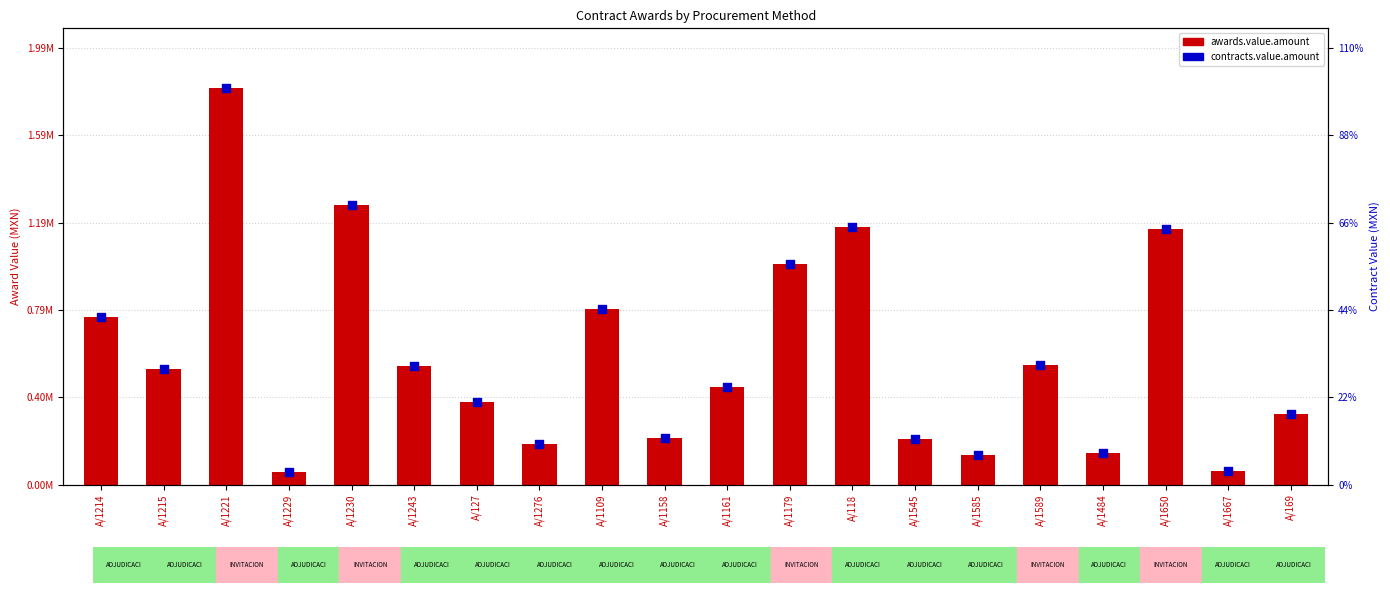

Which series reaches the maximum Y coordinate?

awards.value.amount